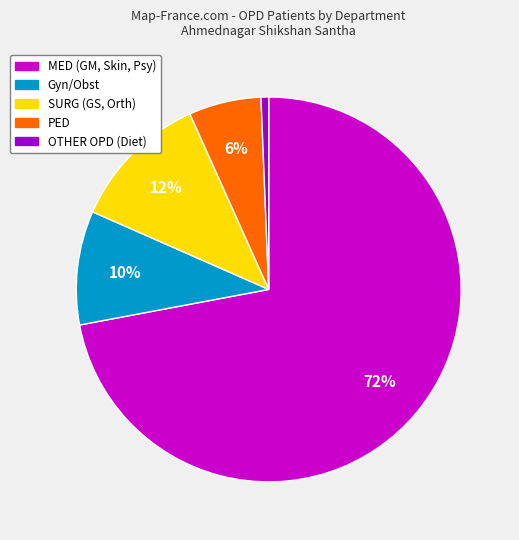

To the nearest percent, what portion does SURG (GS, Orth) represent?

12%